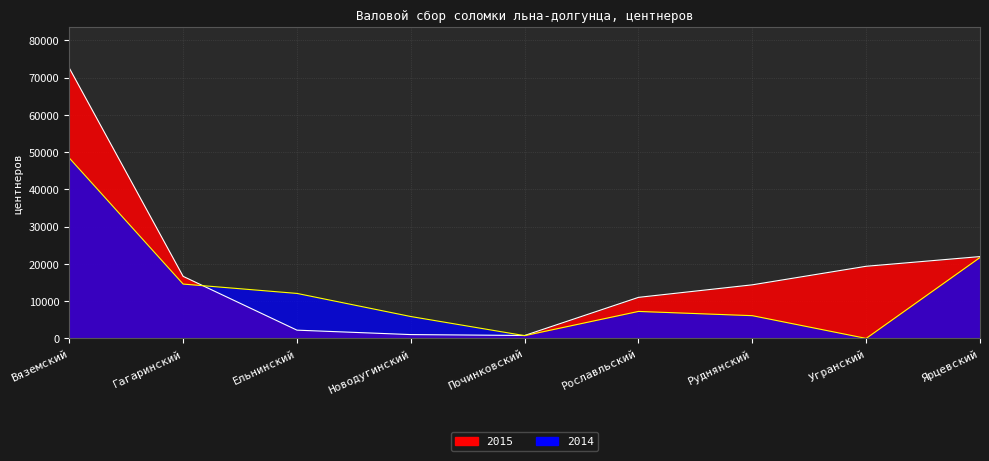

What is the difference between the maximum and minimum values in the 2014 series?

48403